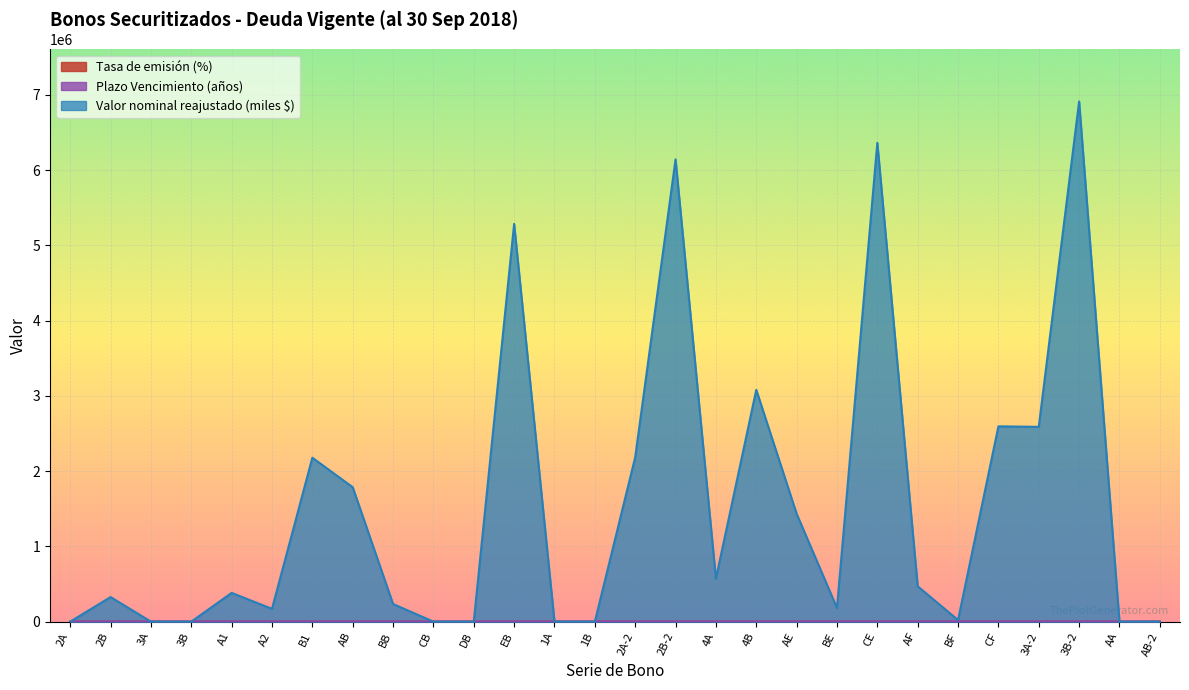

Rank the series at AB from lowest to highest value.

Tasa de emisión (%), Plazo Vencimiento (años), Valor nominal reajustado (miles $)